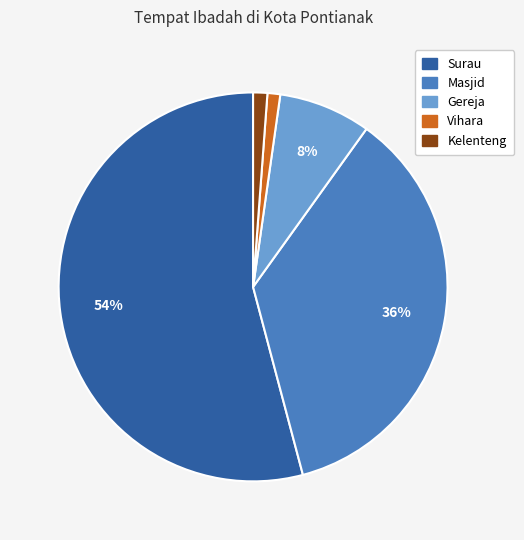

To the nearest percent, what is the difference between the Gereja and Vihara slice percentages?

7%